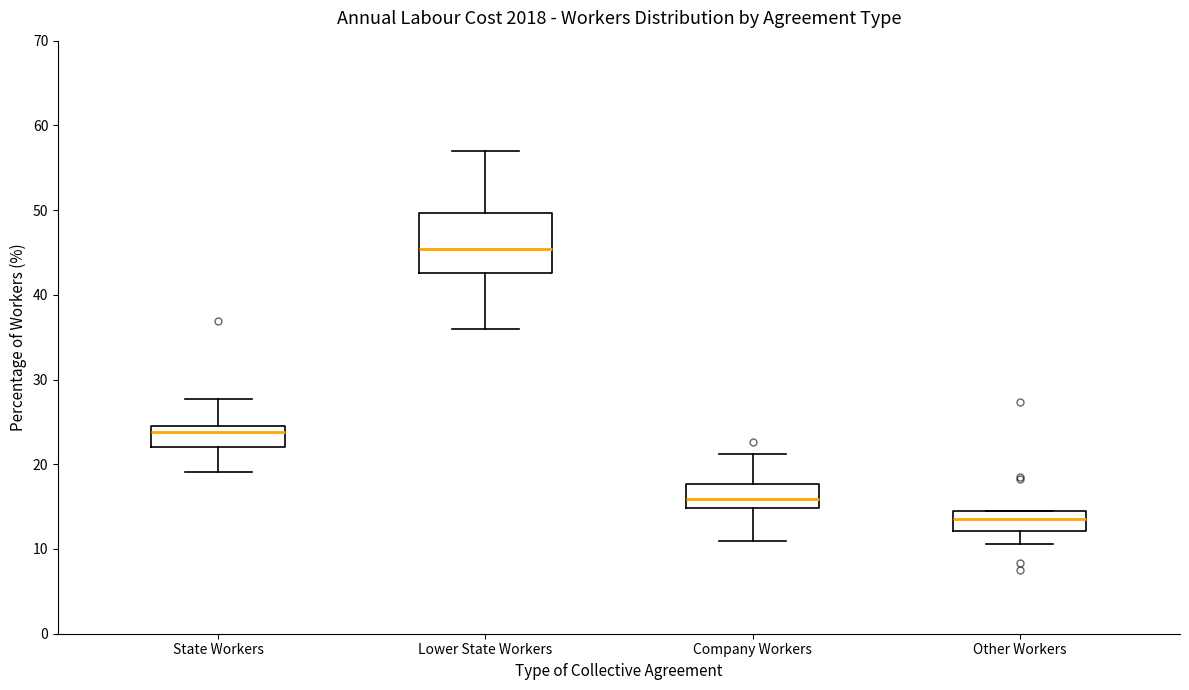

Reading left to right, transcribe this box plot: for each box, give where its median line is, the range the box spans, and where its two whiskers end, as read against the y-axis. The values are not printed on the chart, so give them approximately, as read against the axis.

State Workers: median 24, box 22 to 25, whiskers 19 to 28
Lower State Workers: median 45, box 43 to 50, whiskers 36 to 57
Company Workers: median 16, box 15 to 18, whiskers 11 to 21
Other Workers: median 14, box 12 to 15, whiskers 11 to 15